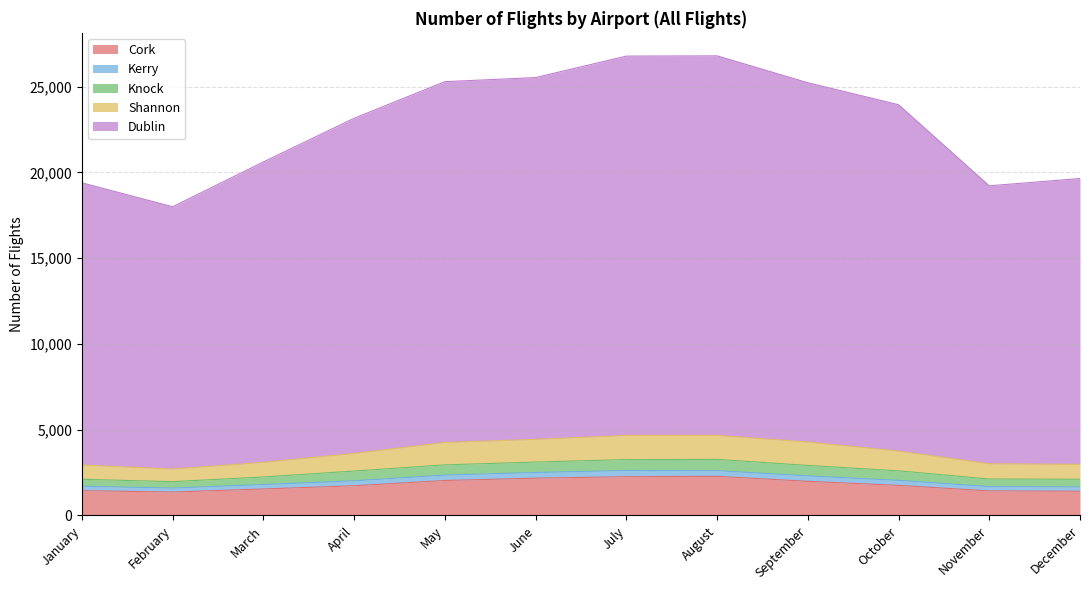

What is the minimum value for Cork?

1367